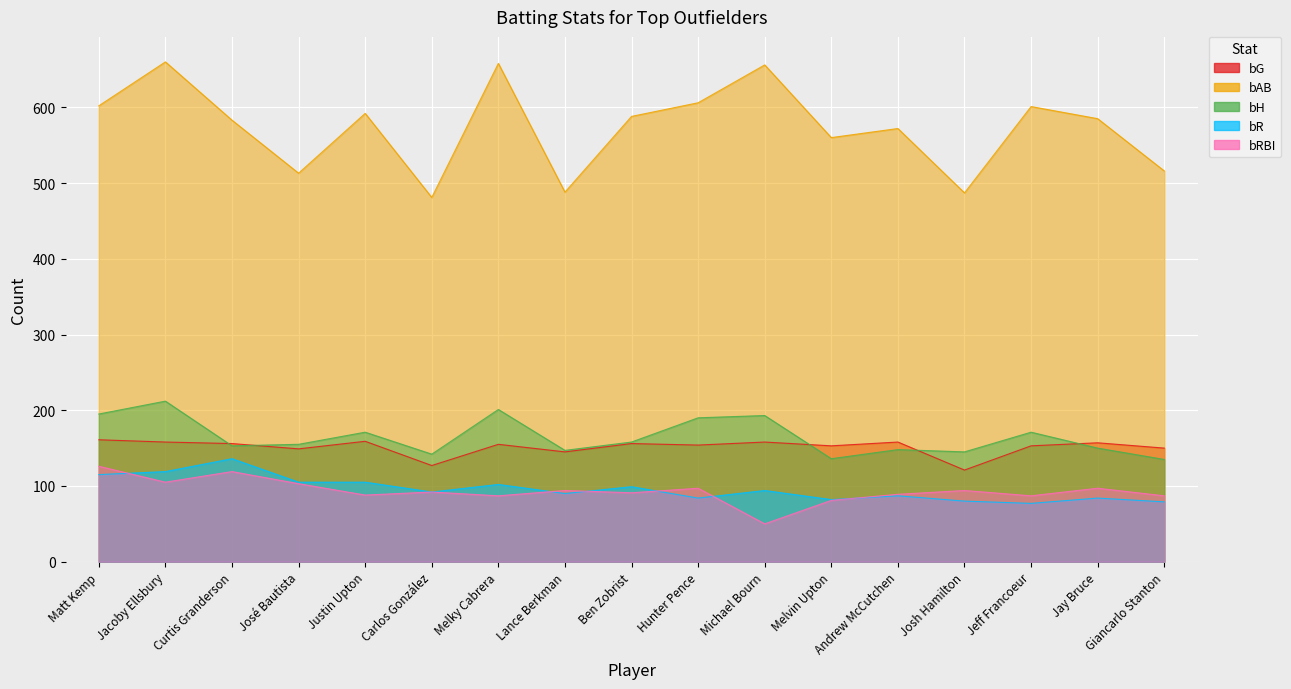

At which label does bRBI reach its peak?

Matt Kemp